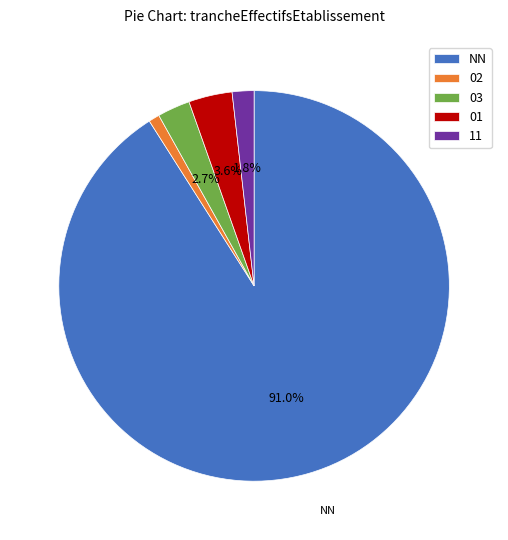

Is the sum of 02 and NN greater than half?

Yes